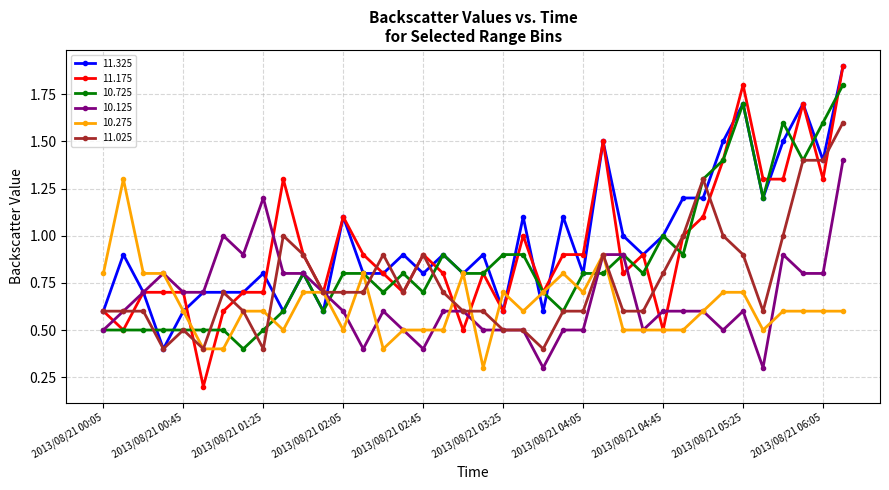

True or false: 10.275 has more than 1 interior local peaks.

True